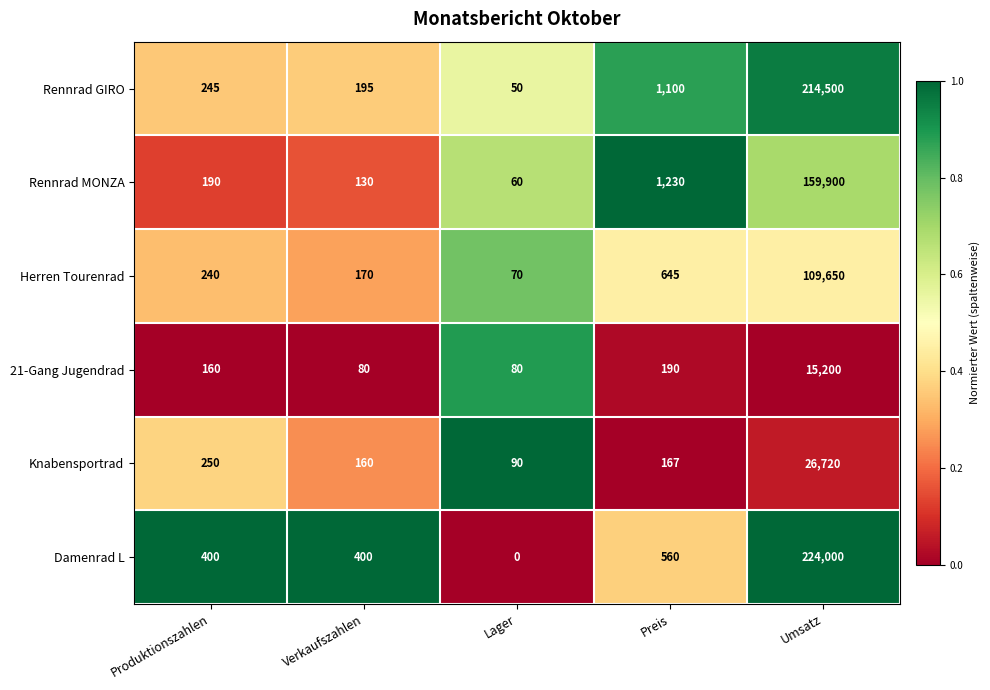

What is the difference between the maximum and second lowest values in the 21-Gang Jugendrad series?

15120